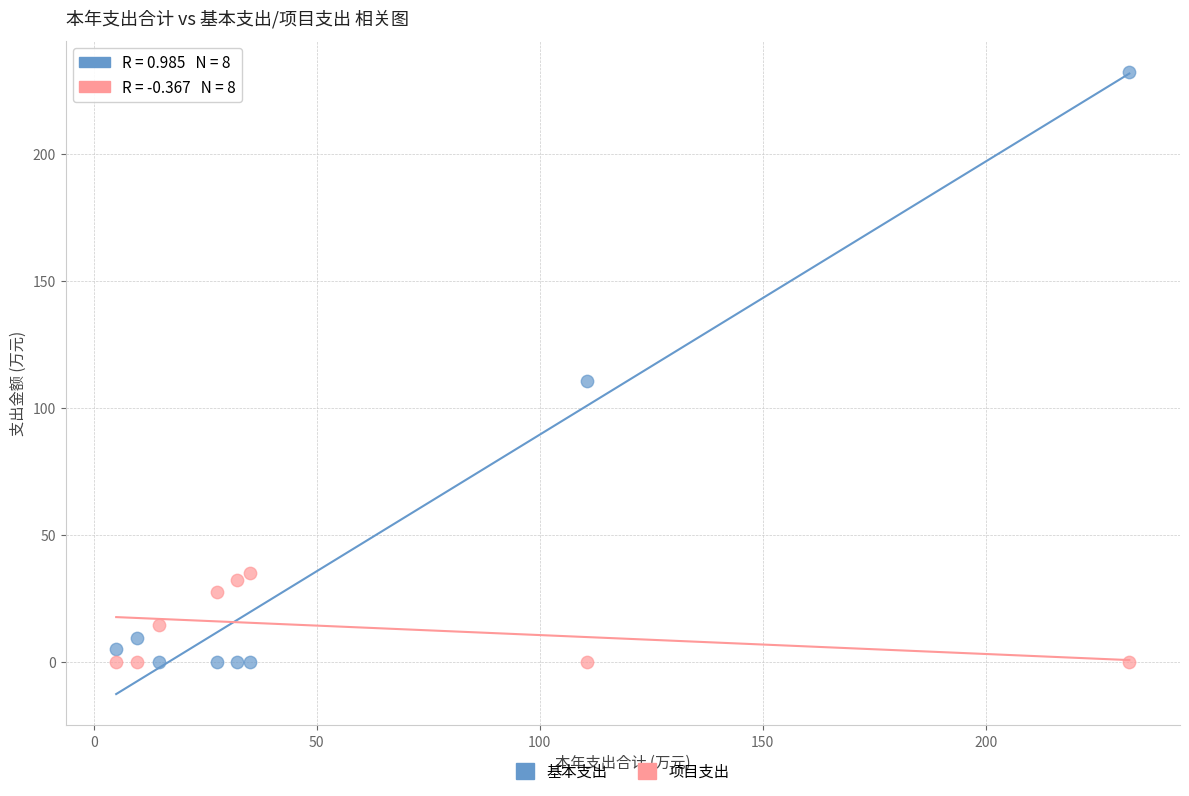

Across all data points, what is the range of X values (max minus min)?

227.2